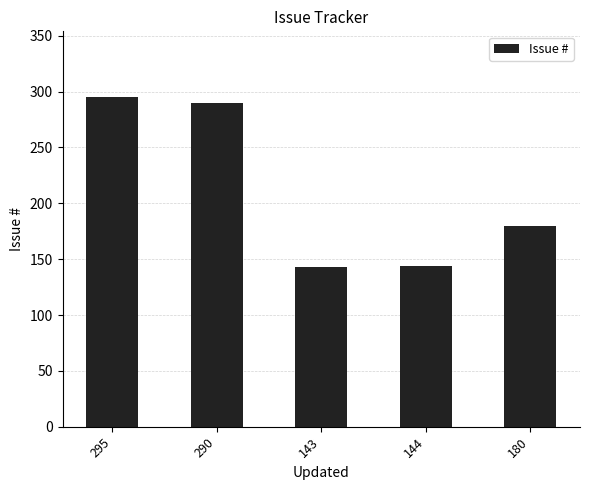

Where is the data nearest to the value 219?

180